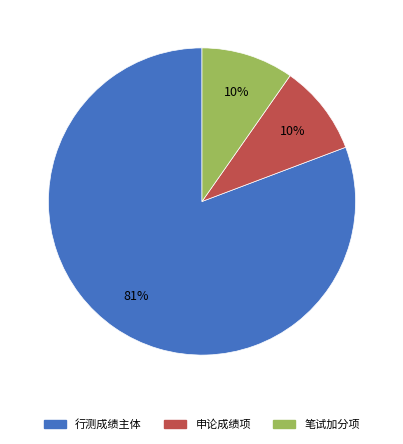

What is the largest slice in the pie chart?

行测成绩主体